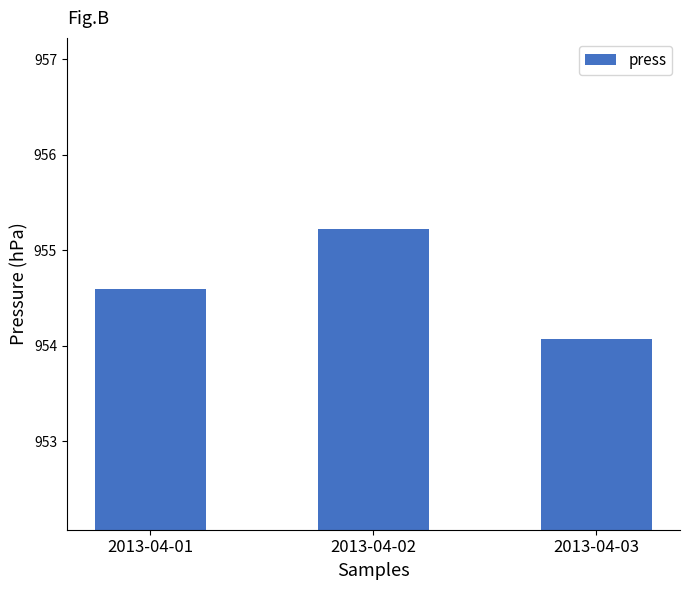

The chart shows a value of 1377.9 at 2013-04-03. True or false?

False